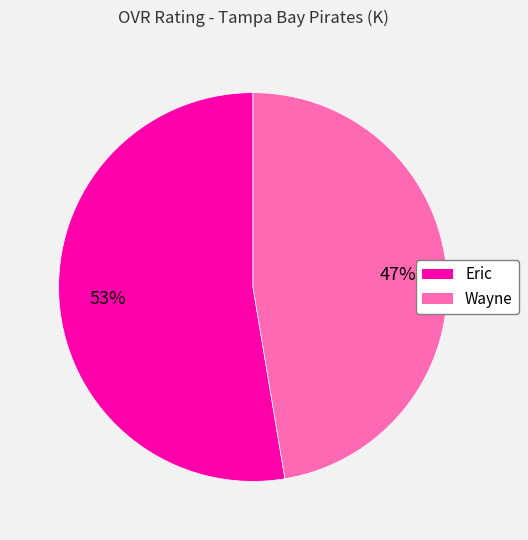

What is the smallest slice in the pie chart?

Wayne